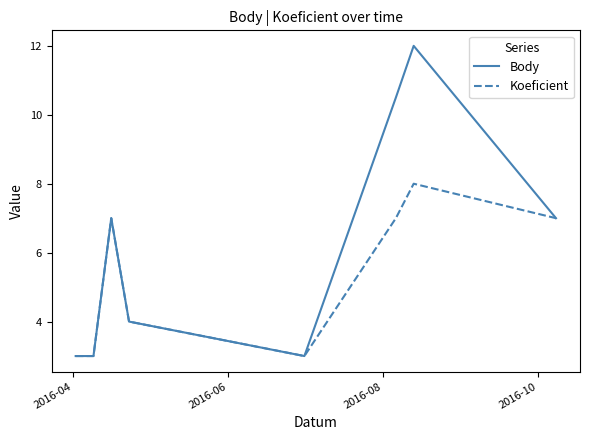

Which series has the largest total across all categories?

Body